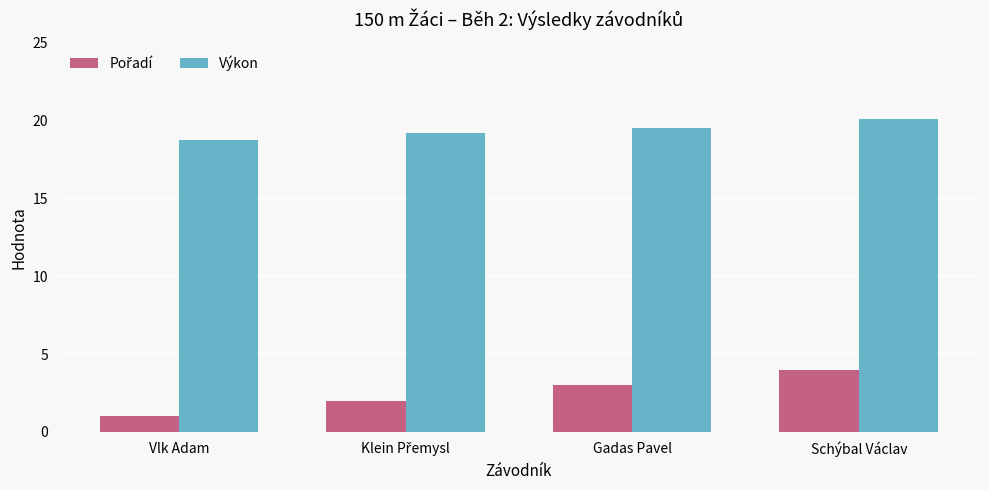

What is the total value across all series at Vlk Adam?

19.7